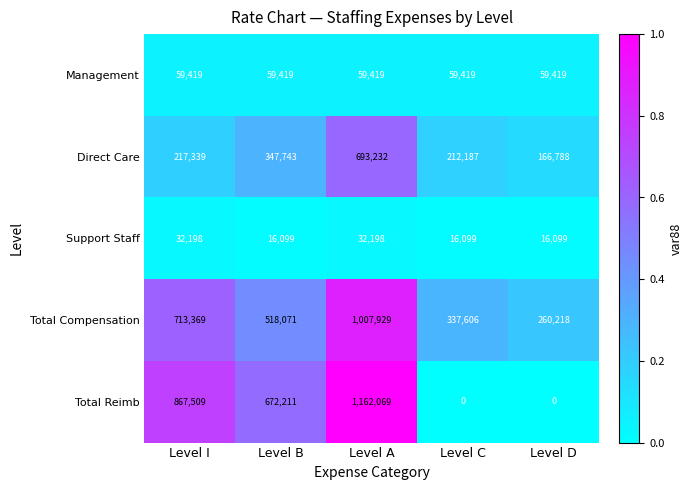

What is the lowest value of the Total Compensation series?

260218